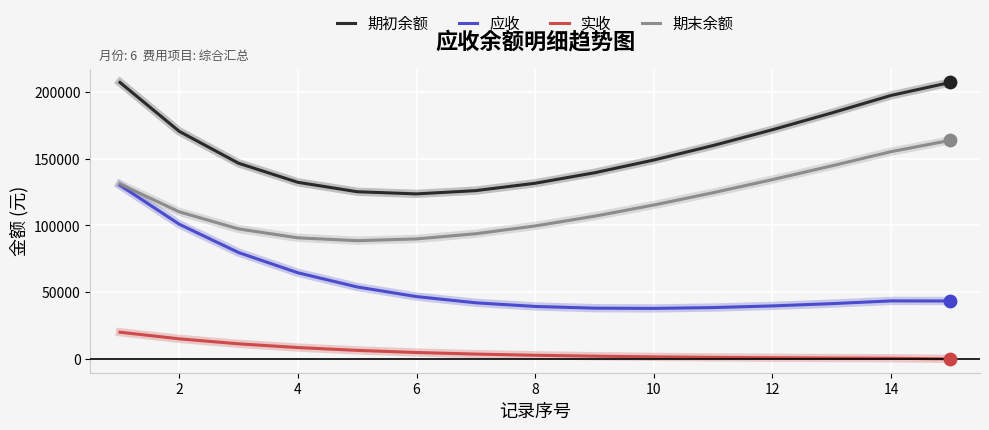

What are all the series names shown in the legend?

期初余额, 应收, 实收, 期末余额